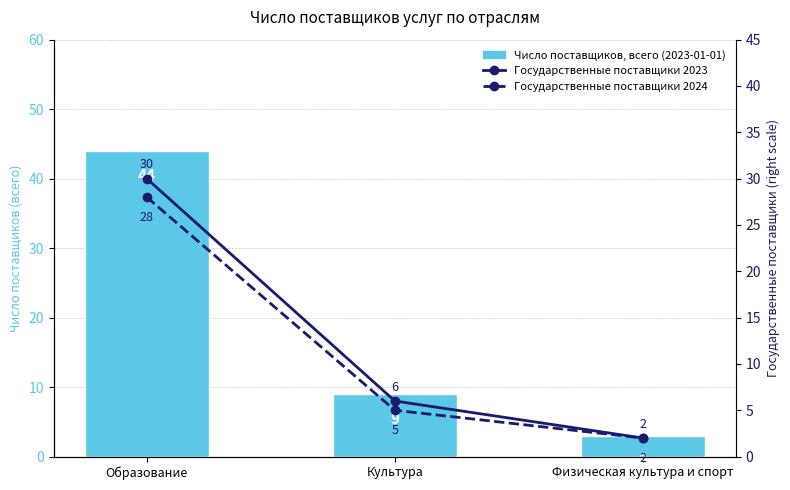

What is the label of the 3rd bar from the left?

Физическая культура и спорт